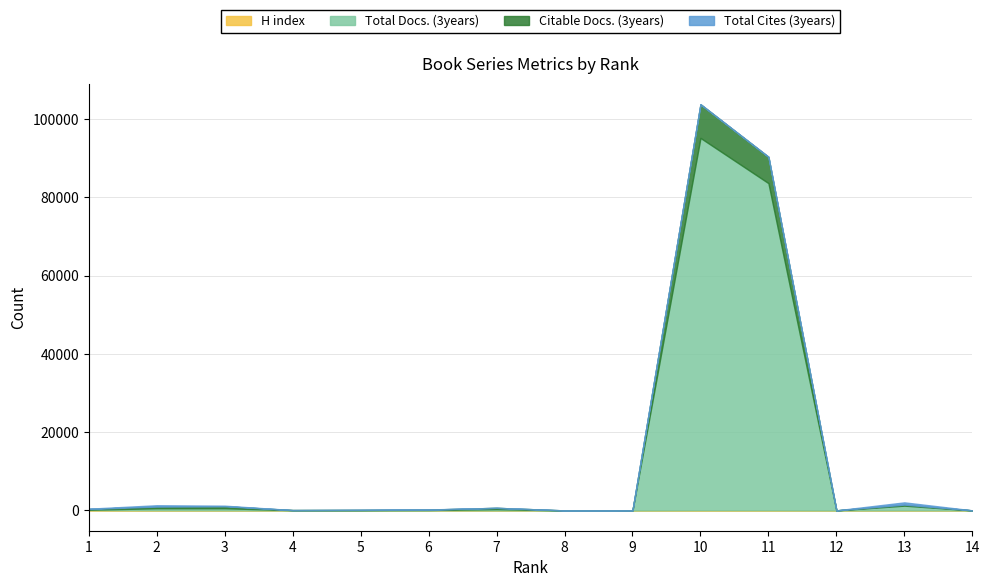

What is the difference between the Citable Docs. (3years) values at 7 and 3?

192